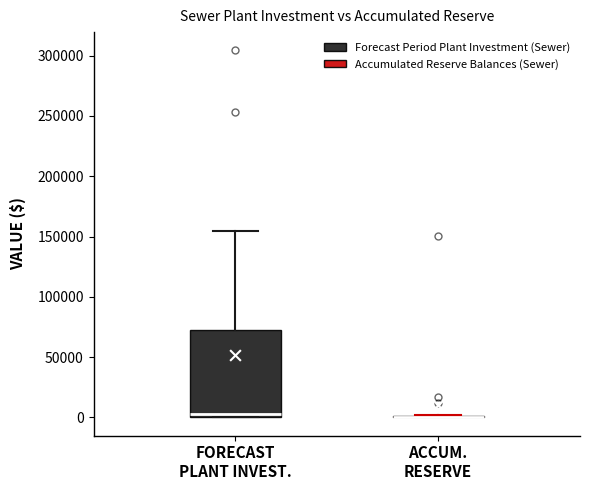

Reading left to right, read every box against the y-axis: the position of its median line, the range the box covers, and the ends of its whiskers. The values are not printed on the chart, so give them approximately, as read against the axis.

FORECAST PLANT INVEST.: median 5000, box 0 to 70000, whiskers 0 to 155000
ACCUM. RESERVE: box collapsed to a line at 0, whiskers 0 to 0